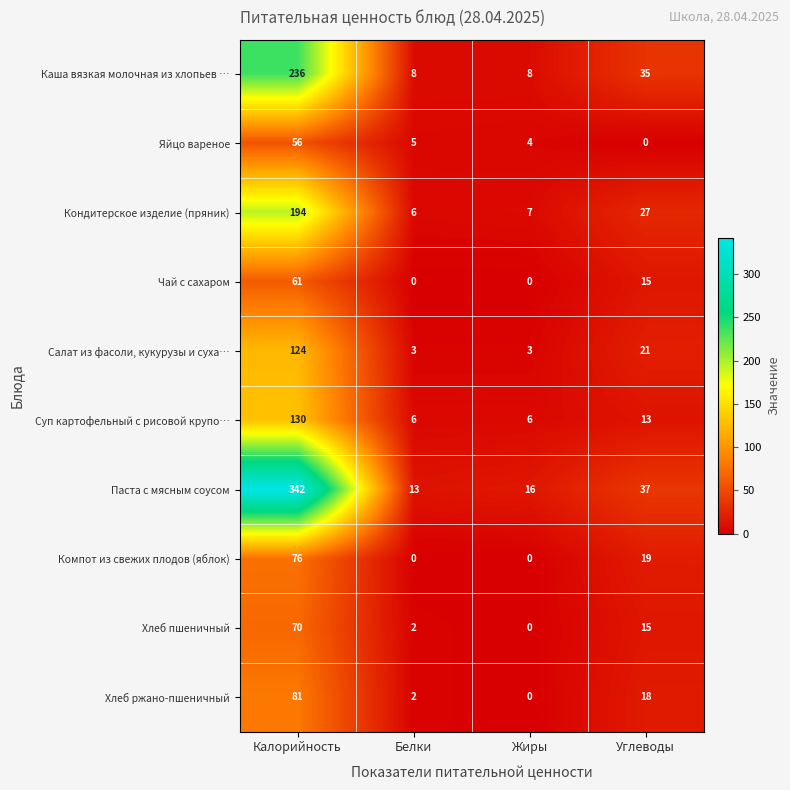

What is the spread (max minus min) of values at Калорийность?

286